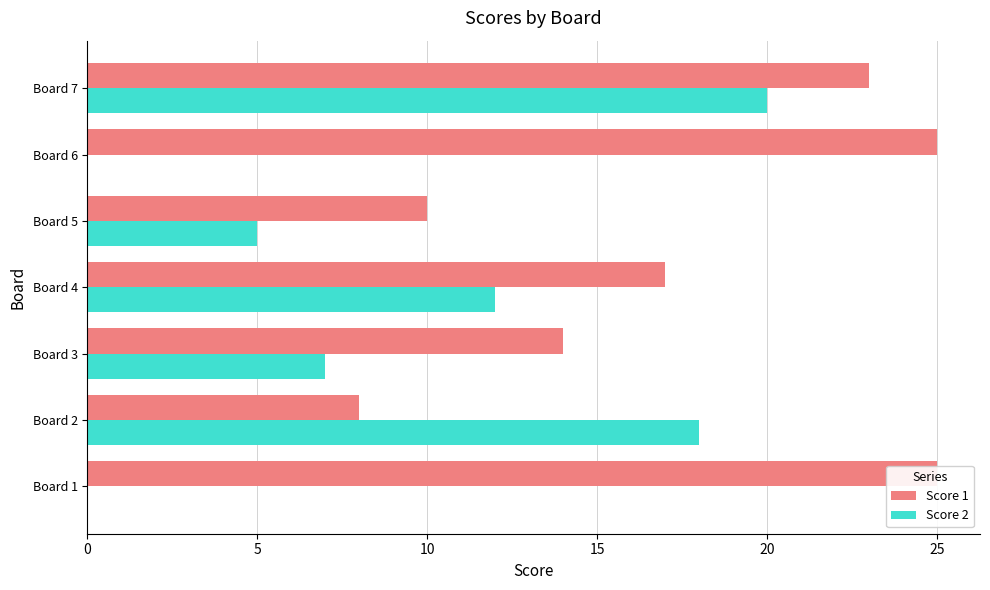

What is the average value of the Score 1 series?

17